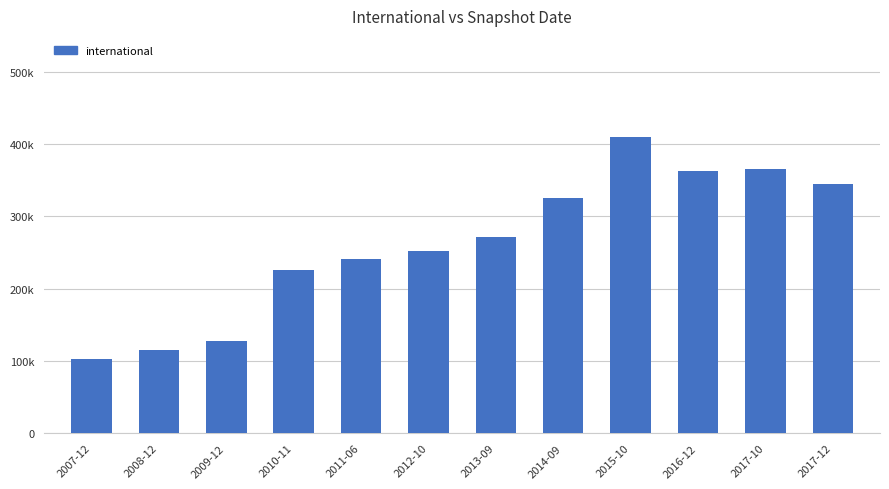

What is the greatest value displayed?

409621